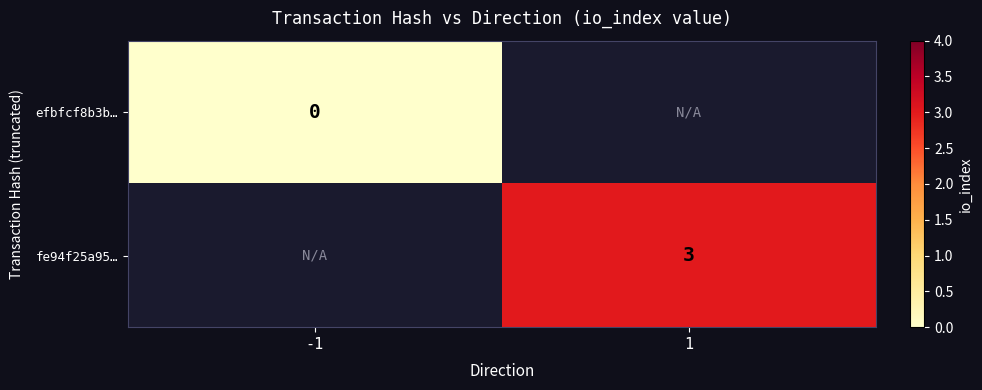

Is it true that fe94f25a95… equals 5 at 1?

False